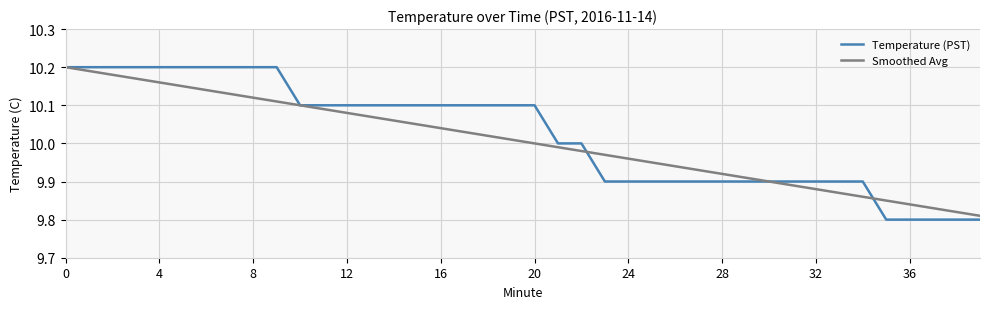

Which series has the widest spread of values?

Temperature (PST)